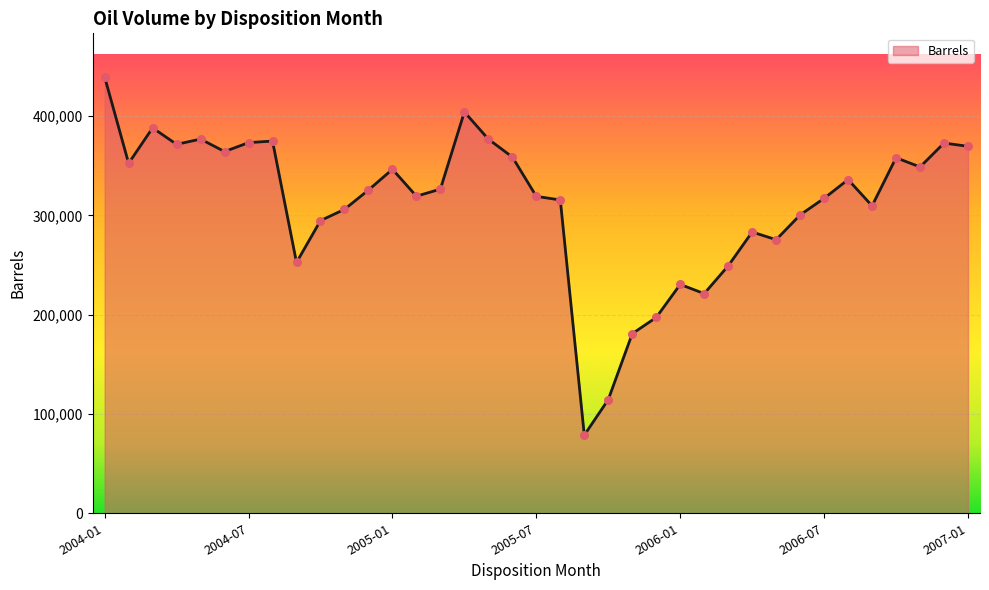

What is the difference between the maximum and minimum values?

360826.3